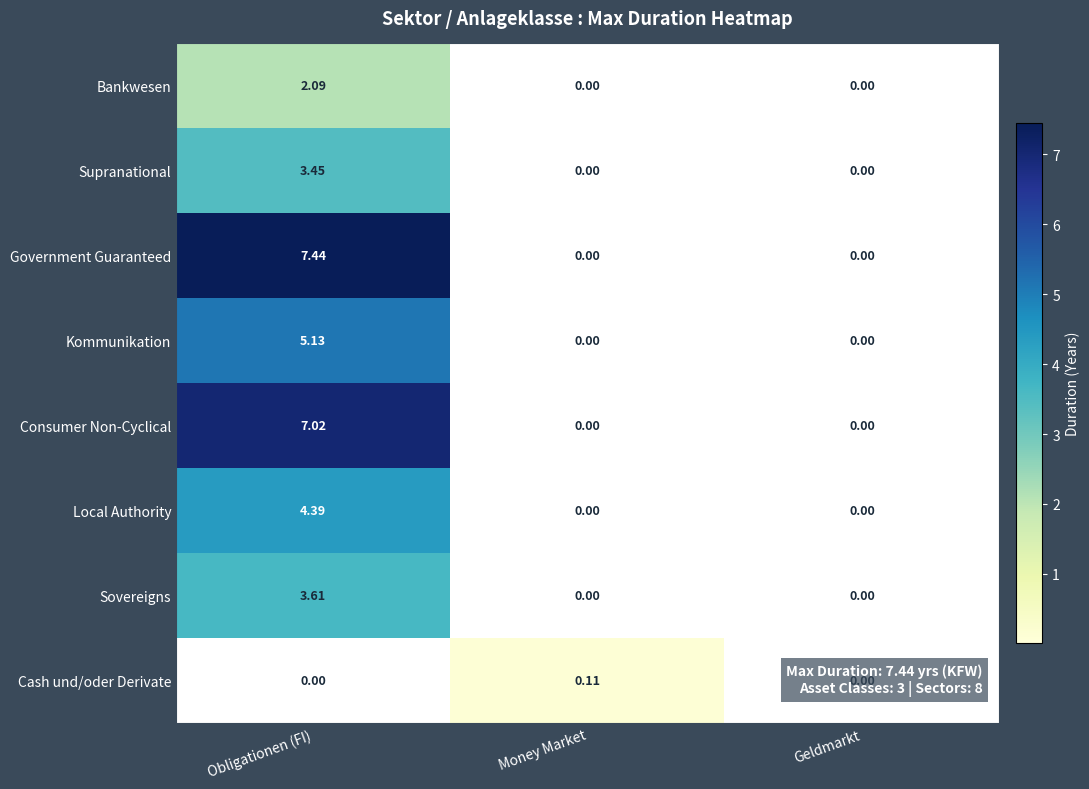

List the series in order of their peak value, lowest first.

Cash und/oder Derivate, Bankwesen, Supranational, Sovereigns, Local Authority, Kommunikation, Consumer Non-Cyclical, Government Guaranteed